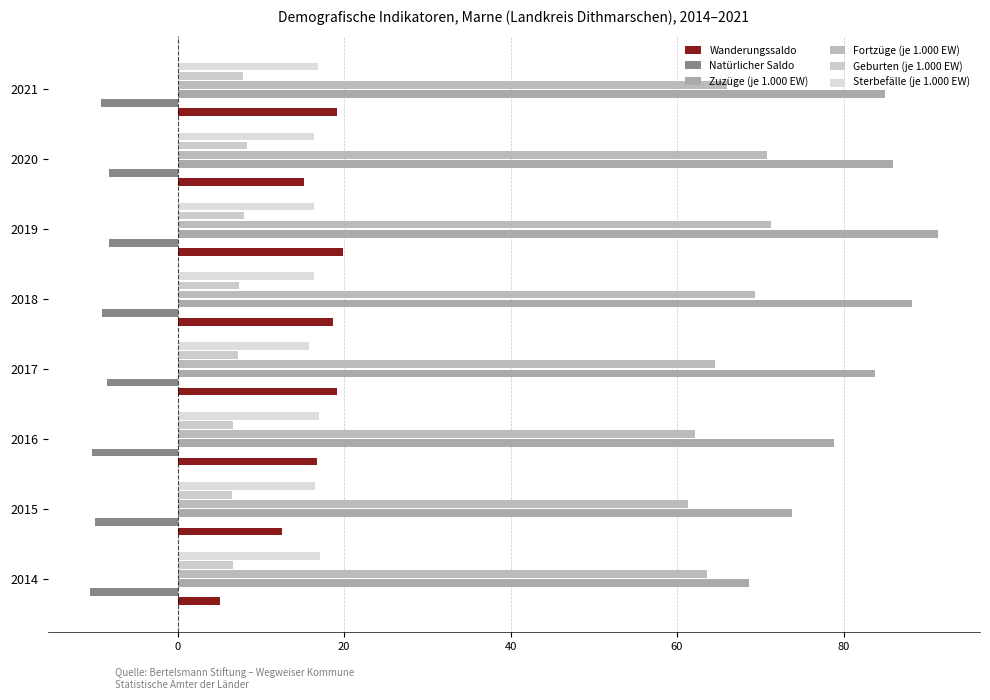

What is the value of the Natürlicher Saldo bar at the 7th from the left?

-8.2